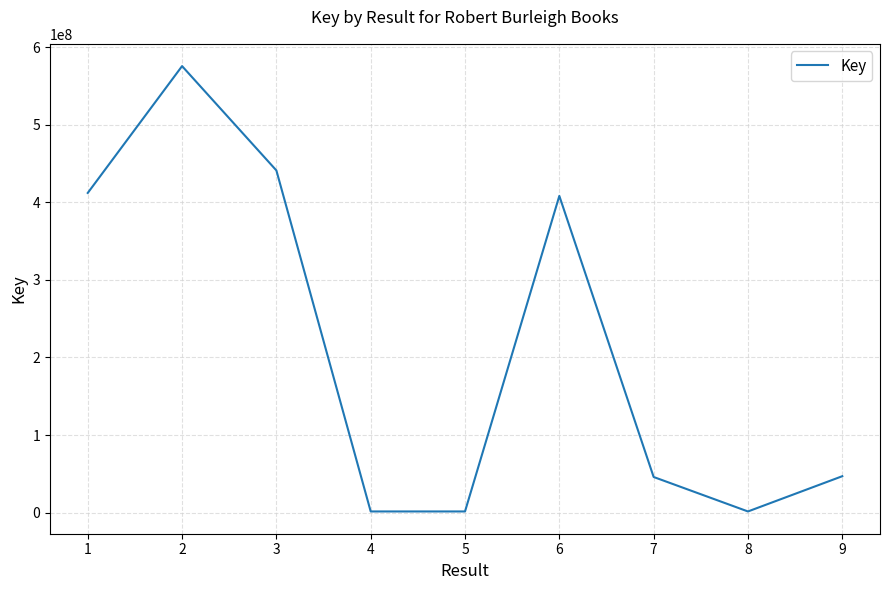

The value at 2 is 163380477. True or false?

False